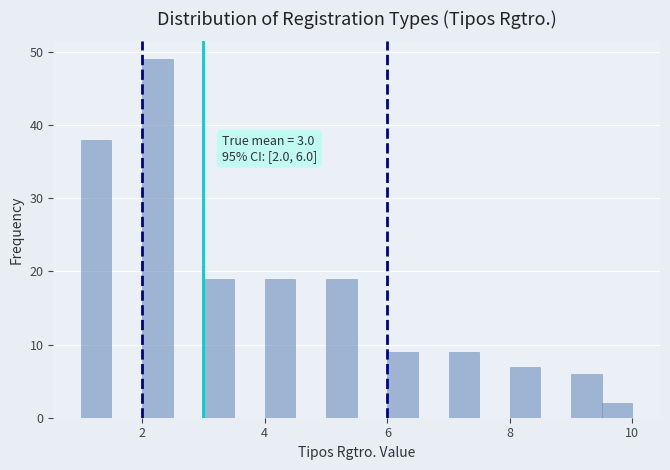

Around what value on the x-axis is the tallest bar? Give the approximate position of its centre, as read against the axis.

2.2